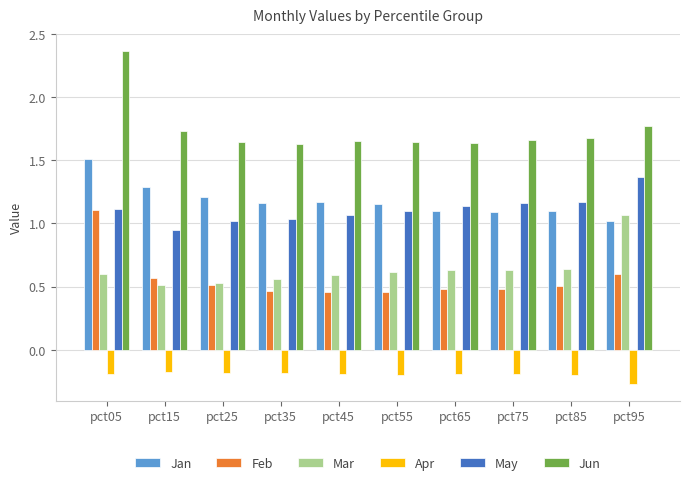

The Apr series shows -0.4 at pct95. True or false?

False